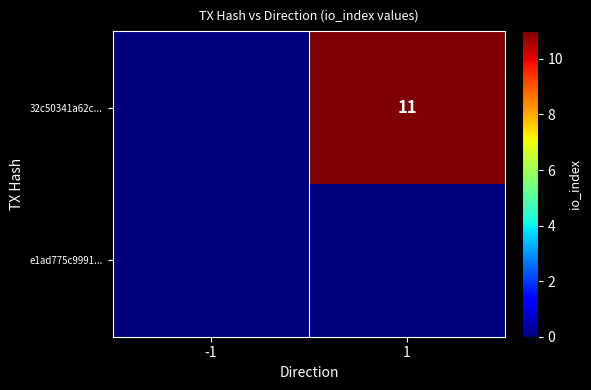

The 32c50341a62c... series shows 7 at 1. True or false?

False